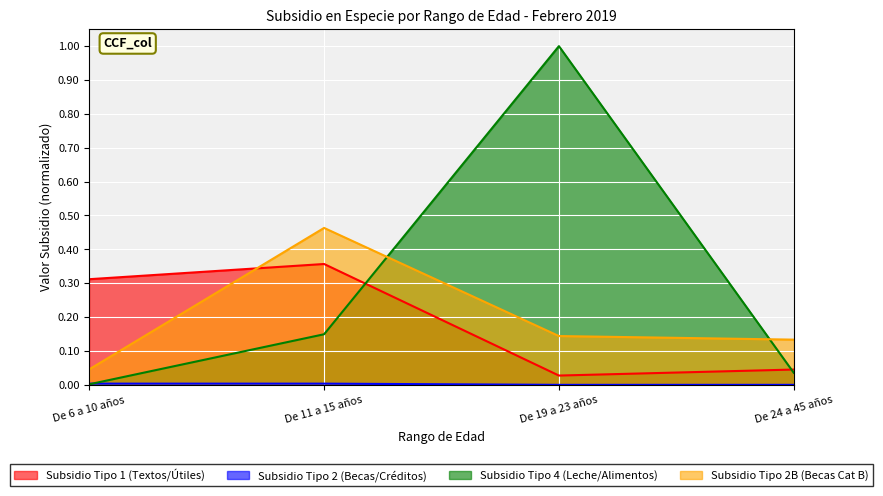

Which label corresponds to the smallest value in the chart?

De 19 a 23 años